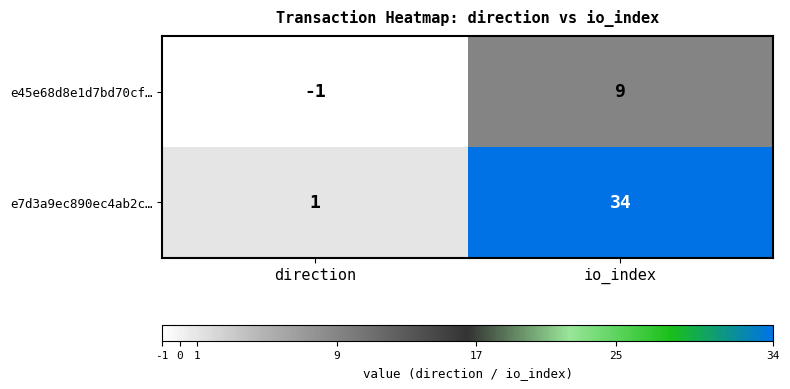

What is the average value of the e7d3a9ec890ec4ab2c… series?

18